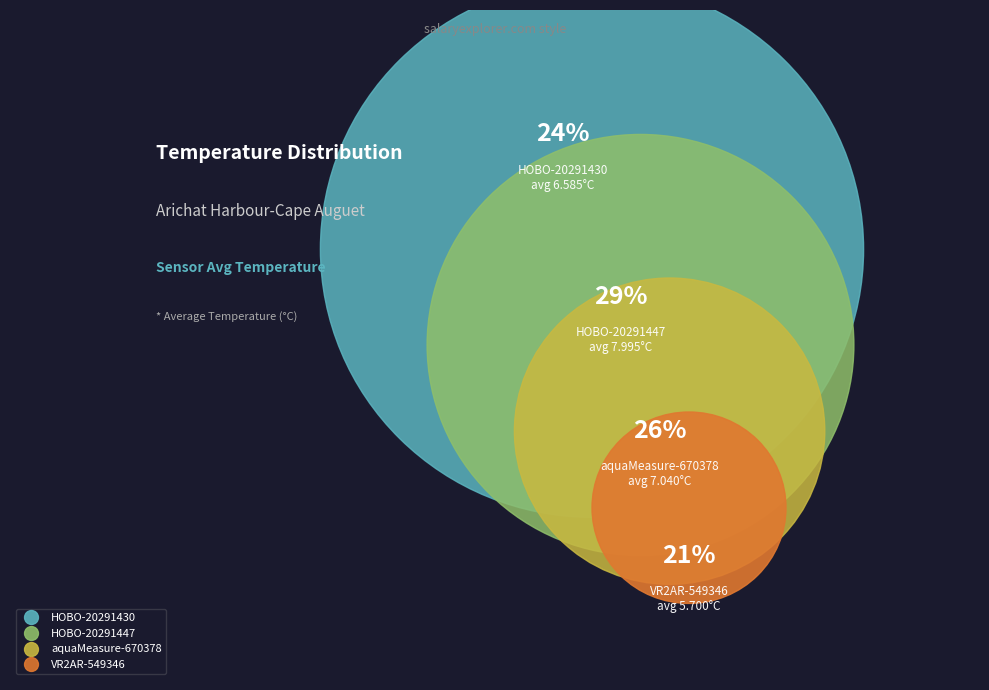

How many slices are in this pie chart?

4